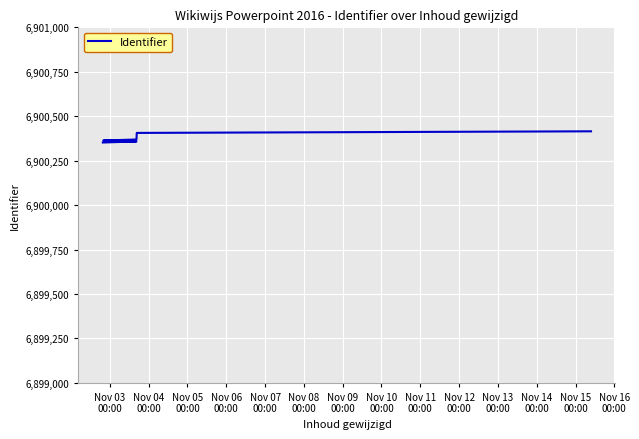

Approximately how many times larger is the value at Nov 05
00:00 compared to Nov 03
00:00?

1.0